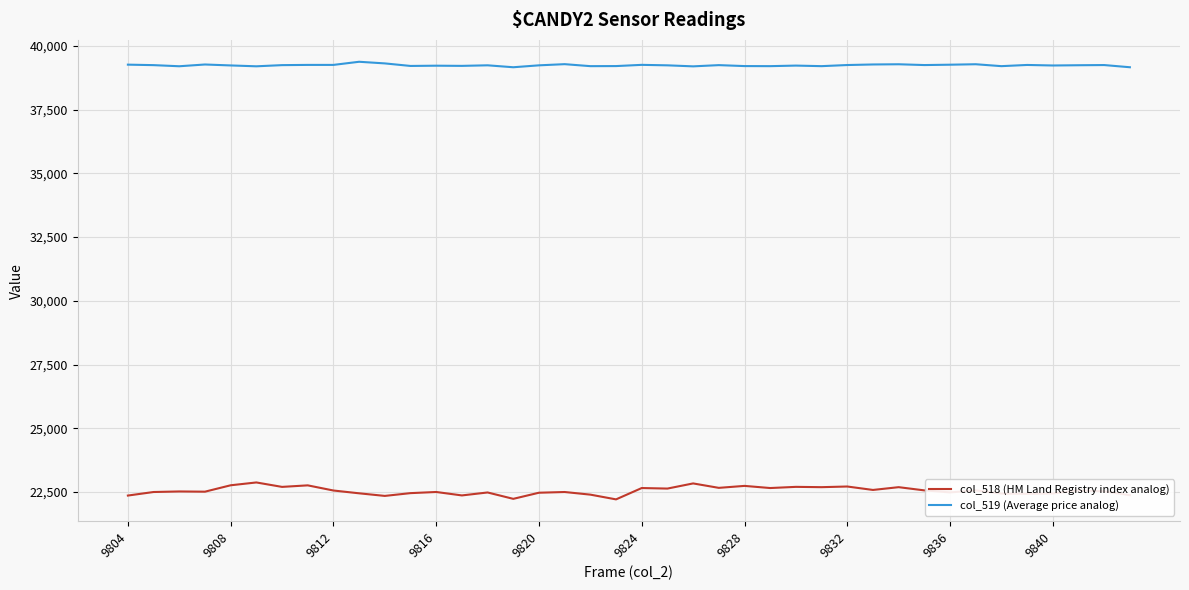

What is the smallest value displayed?

22209